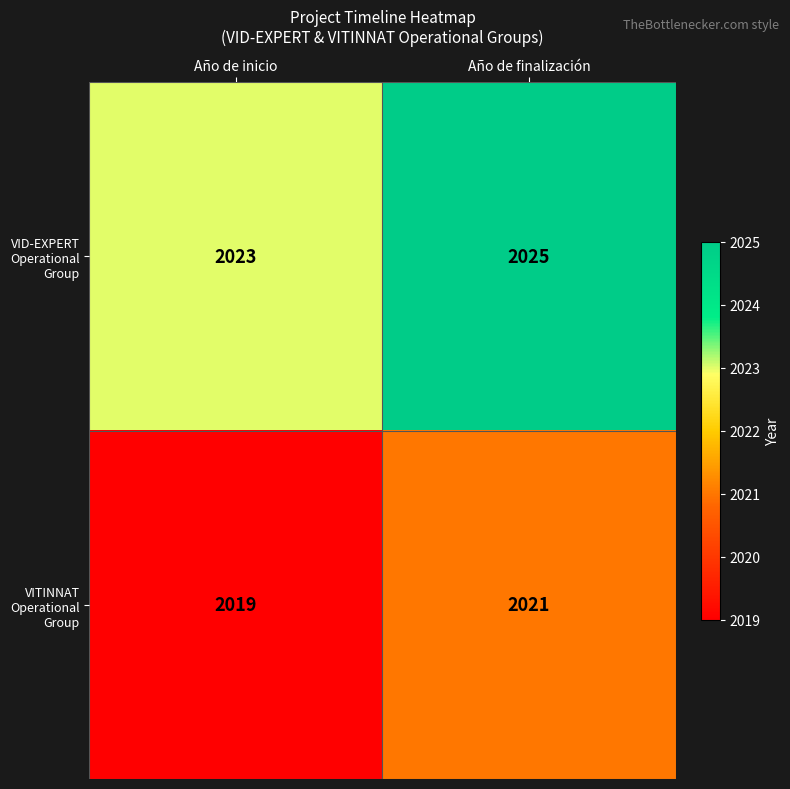

List the series in order of their overall mean, highest first.

VID-EXPERT Operational Group, VITINNAT Operational Group